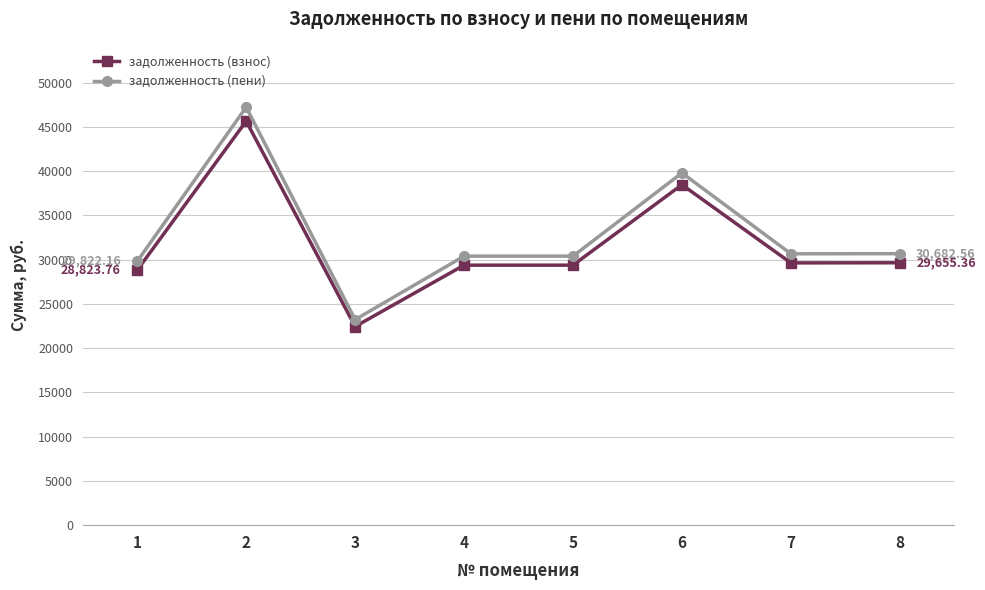

Is the value of задолженность (взнос) at 7 greater than the value of задолженность (пени) at 7?

No